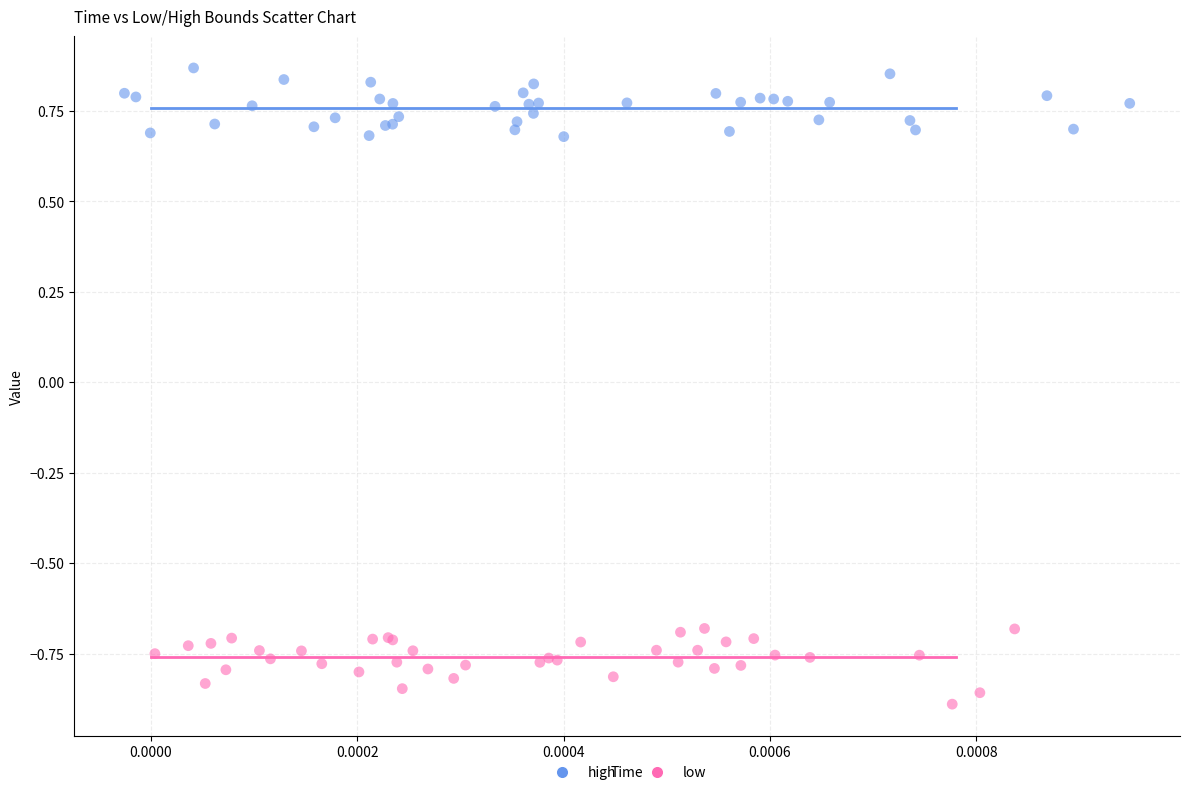

Which series reaches the minimum Y coordinate?

low